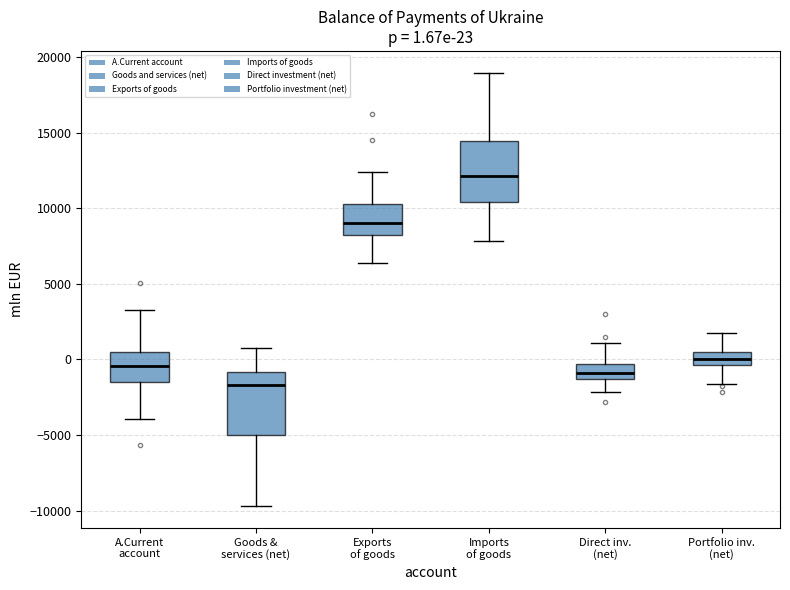

Which box has the highest median line?

Imports of goods